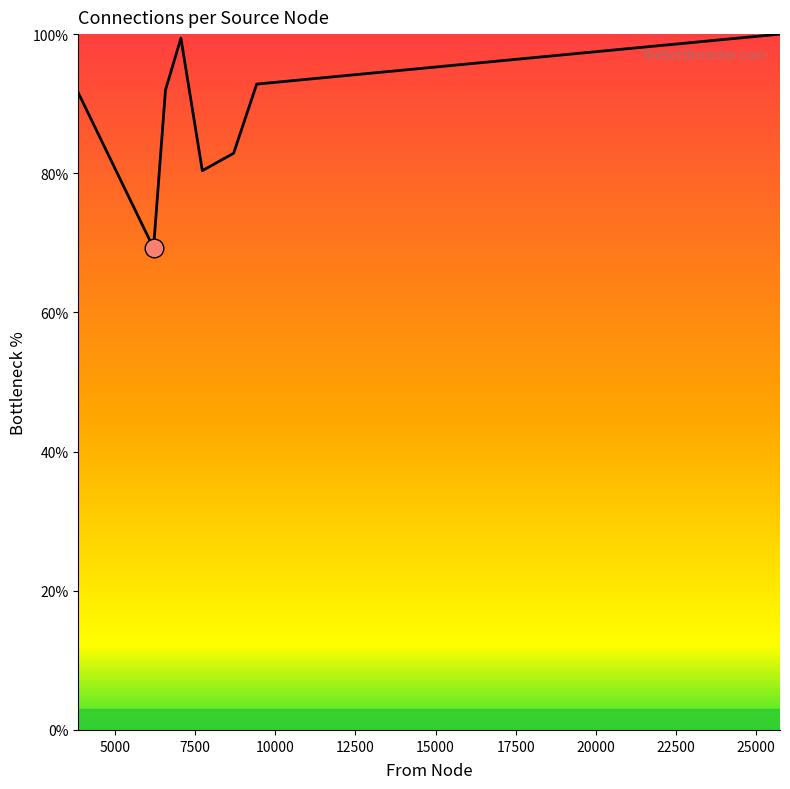

What is the maximum value shown in the chart?

100.0